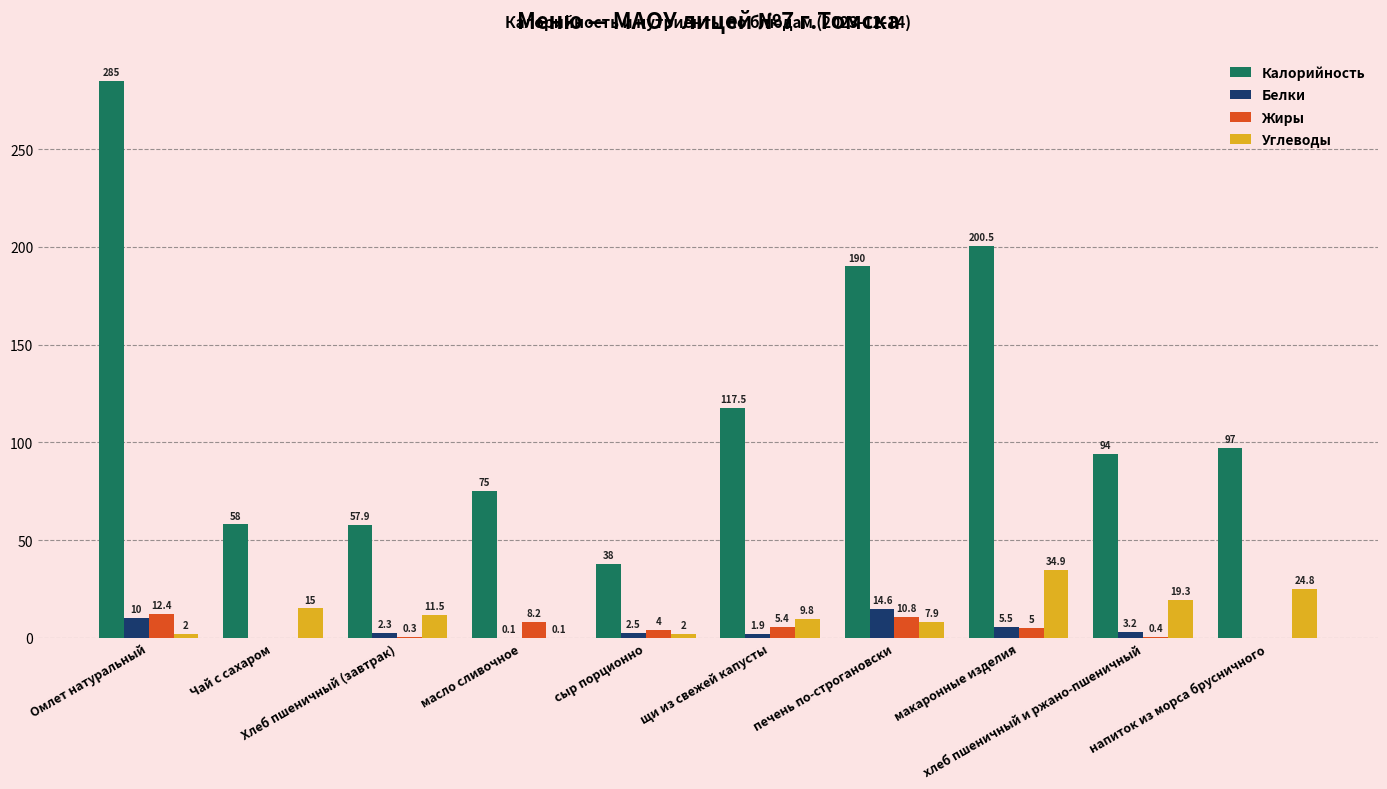

What is the sum of all Калорийность values?

1212.9